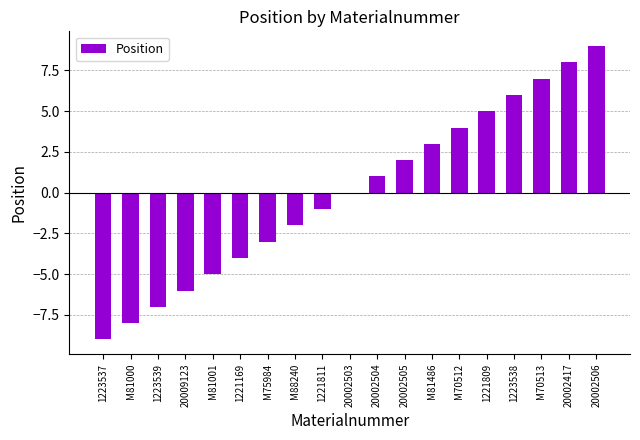

Are the bars horizontal?

No